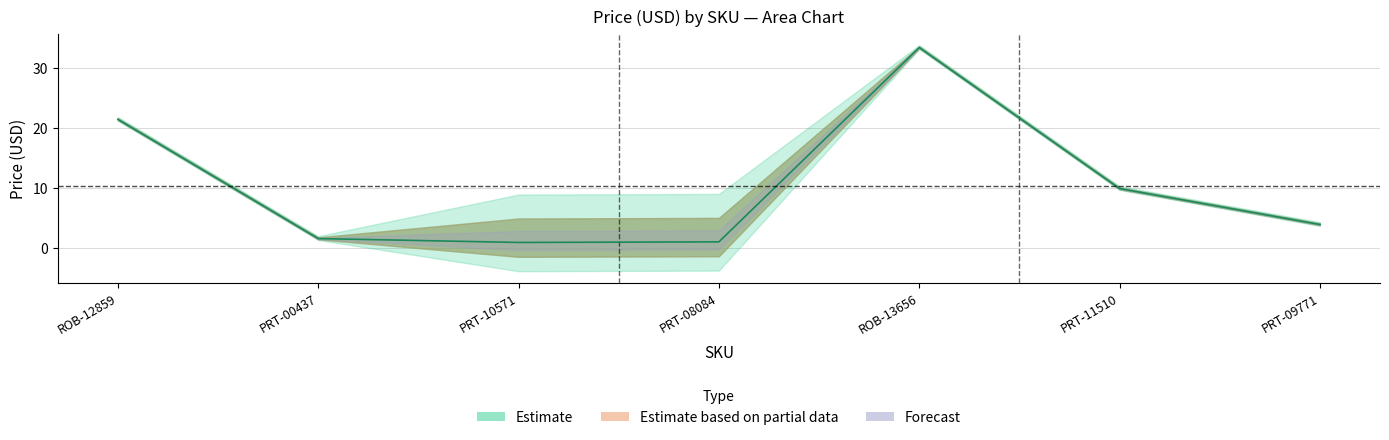

What is the greatest value displayed?

33.5